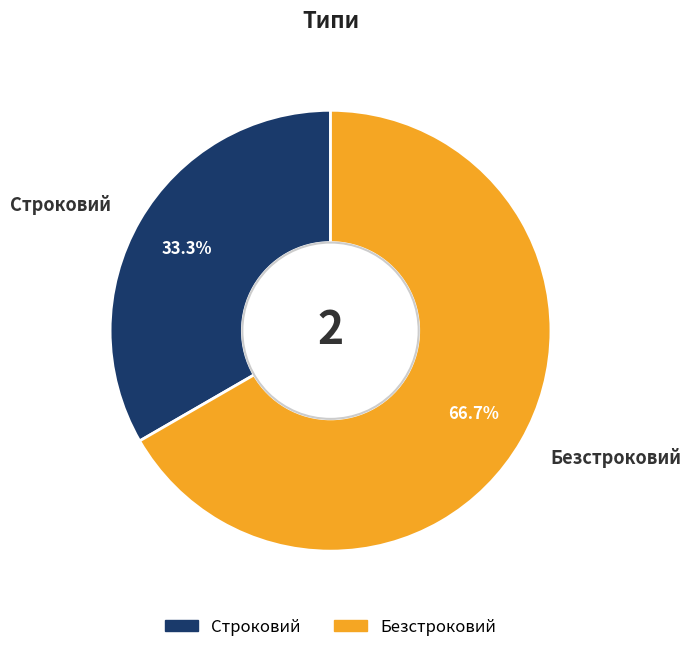

Which slice is the largest?

Безстроковий